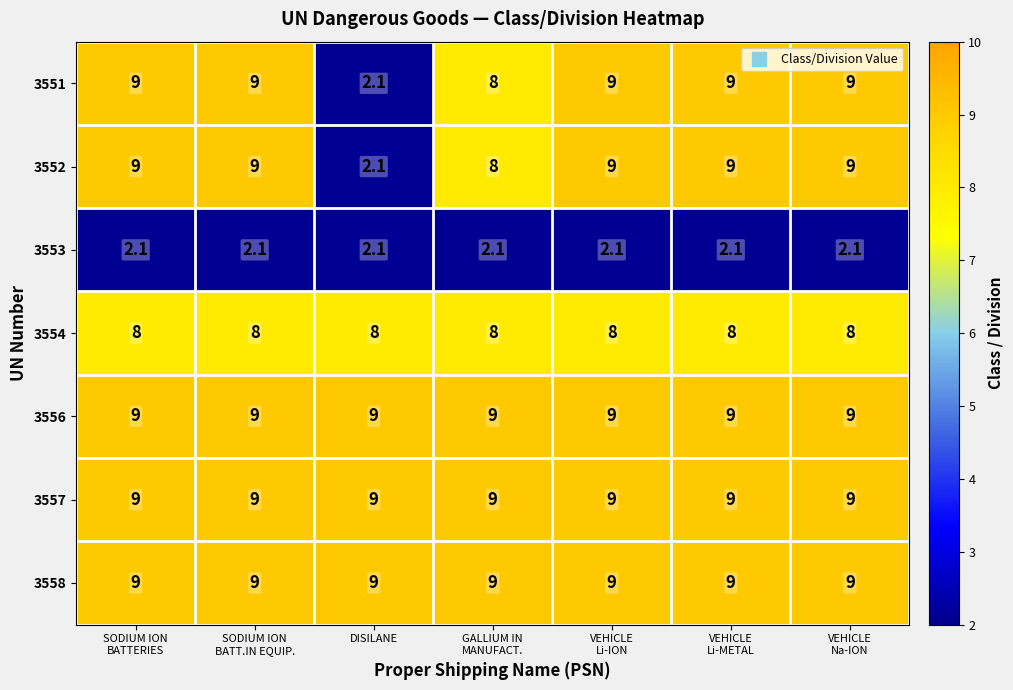

What is the smallest value displayed?

2.1